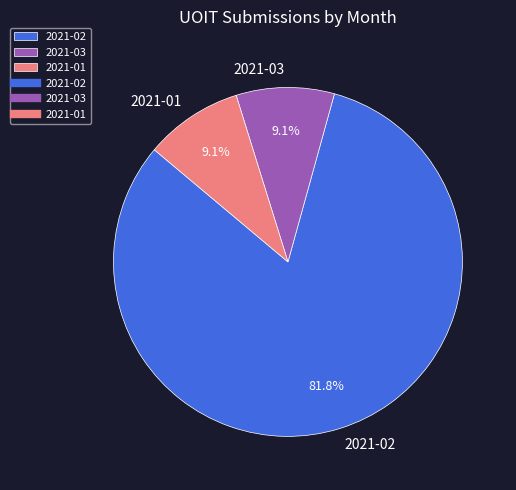

Do 2021-01 and 2021-02 together represent more than half of the pie?

Yes